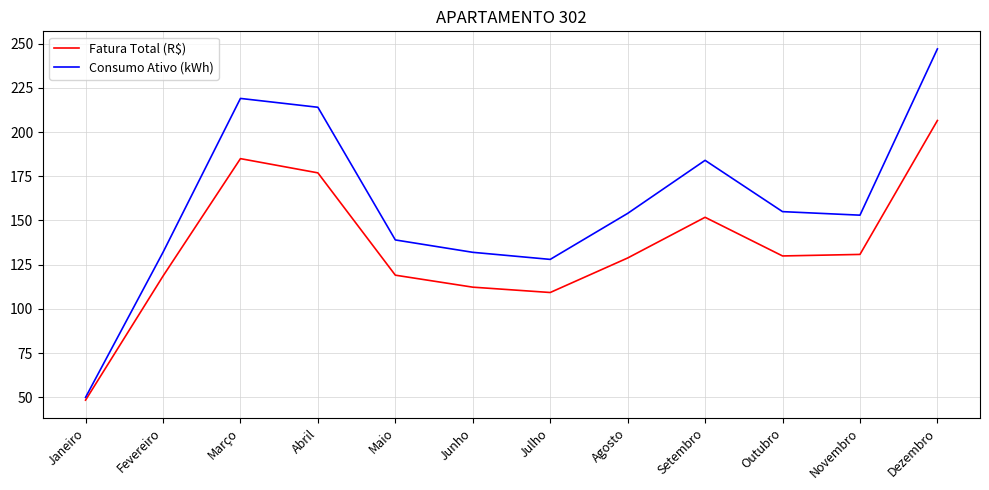

What position from the left is Março?

3